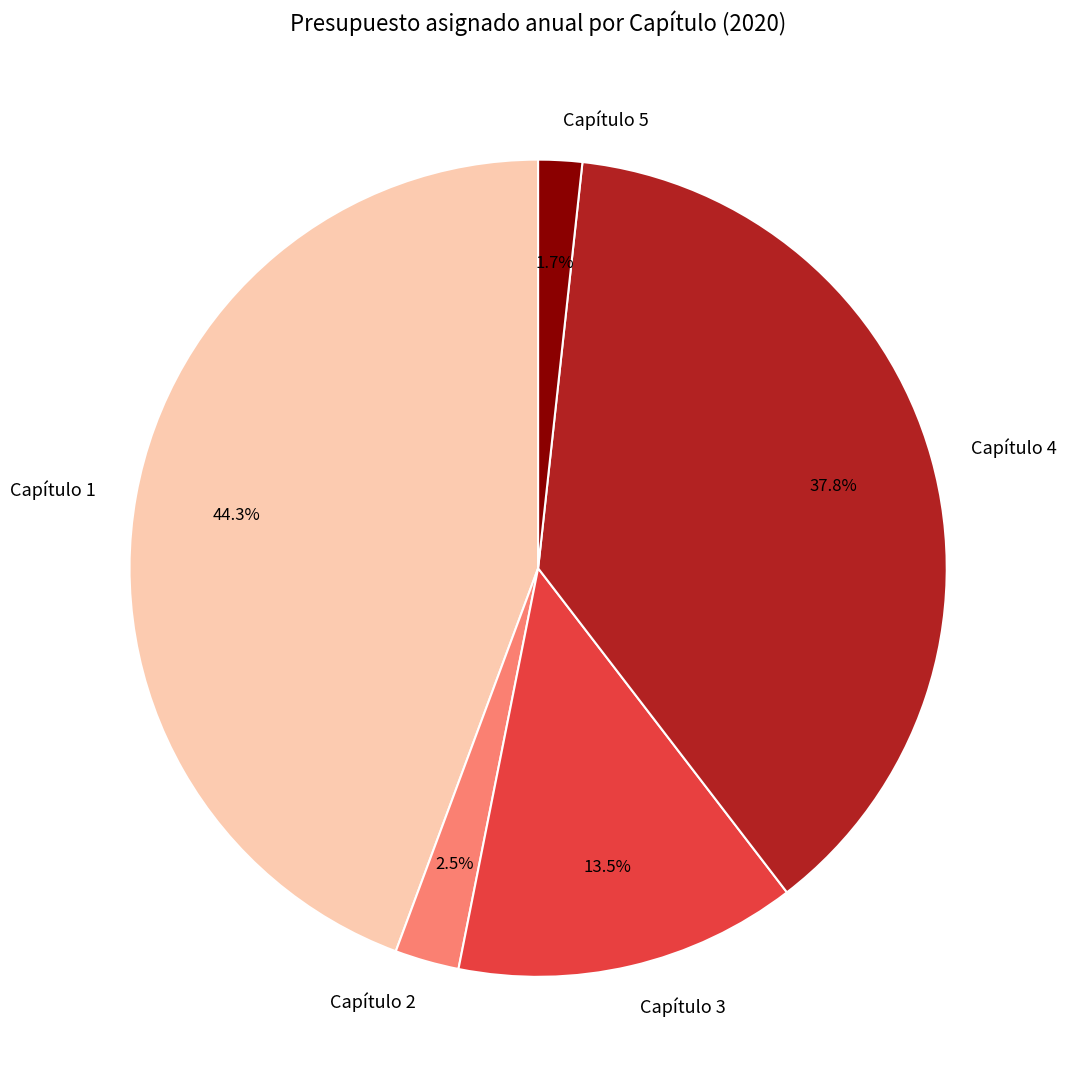

To the nearest percent, what is the average slice percentage?

20%